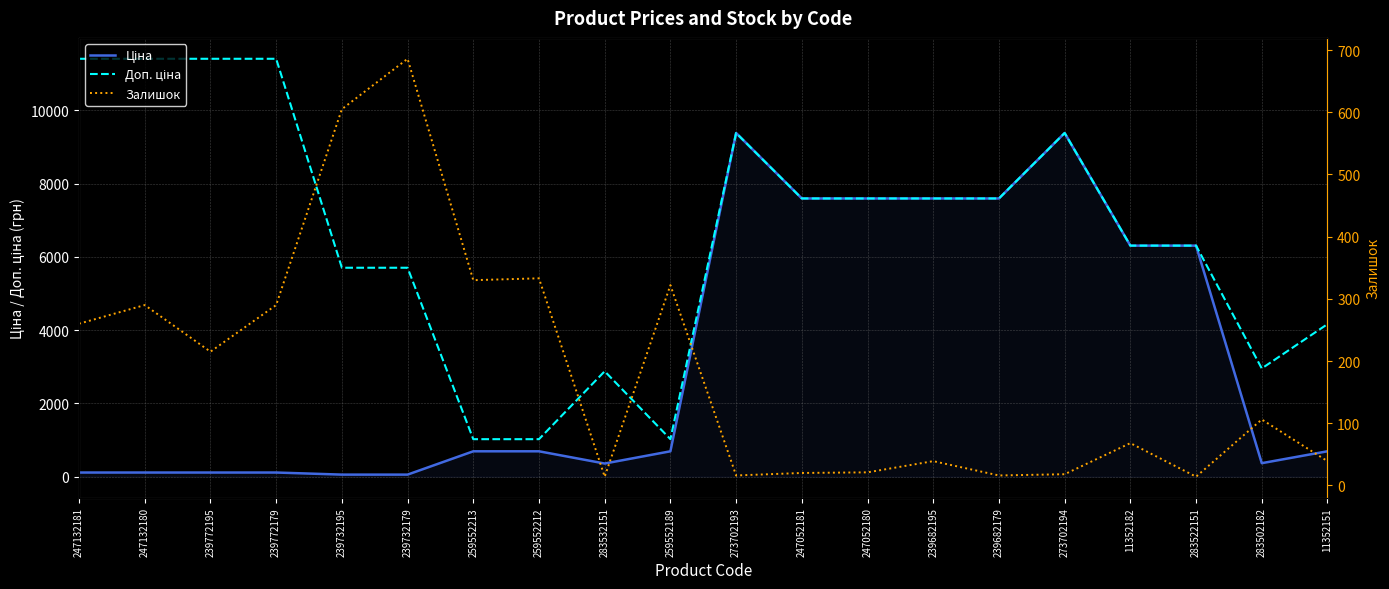

List the series in order of their peak value, lowest first.

Залишок, Ціна, Доп. ціна